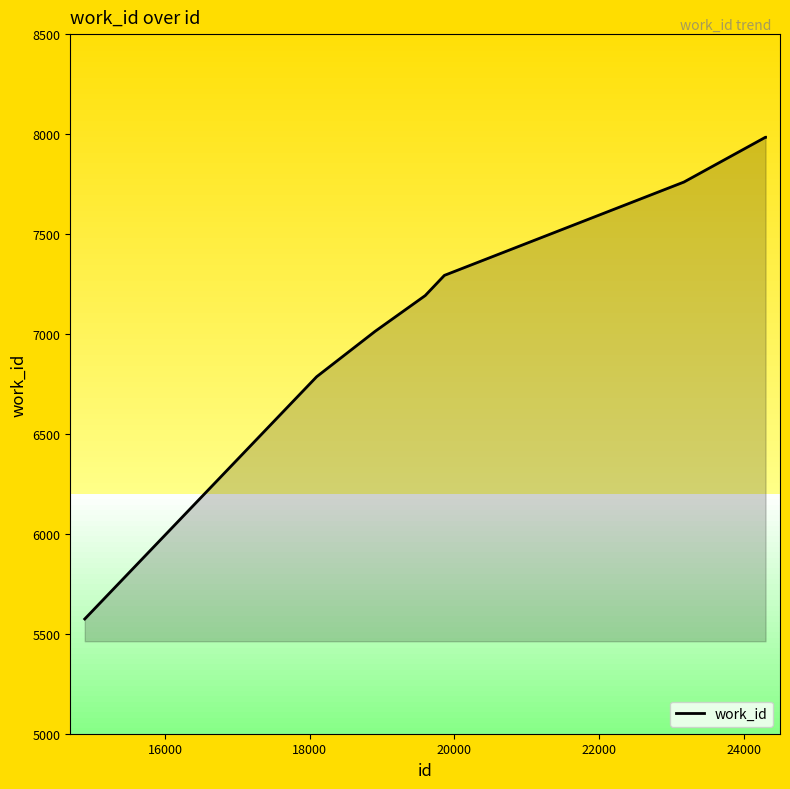

What is the average value?

7198